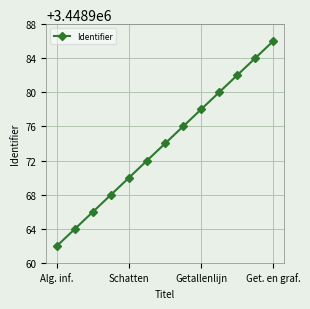

What is the value of the 10th point from the left?

3448980